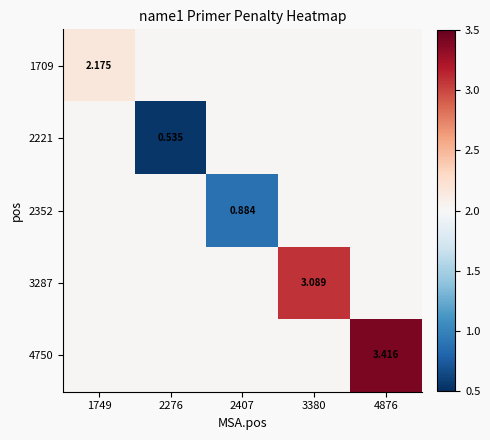

Which series has the largest total across all categories?

4750